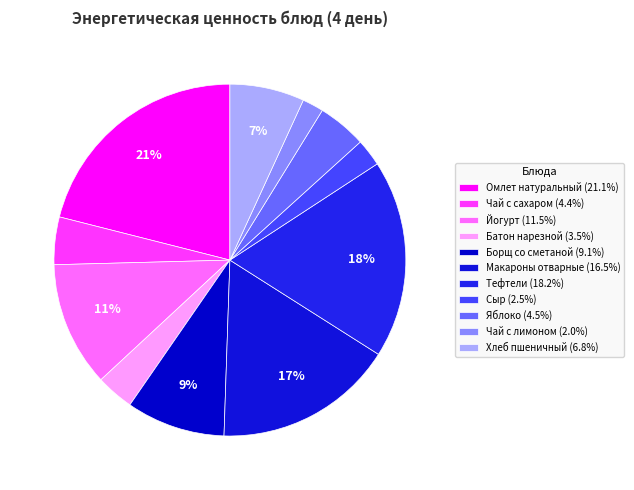

Is it true that Тефтели is 18% of the pie?

True